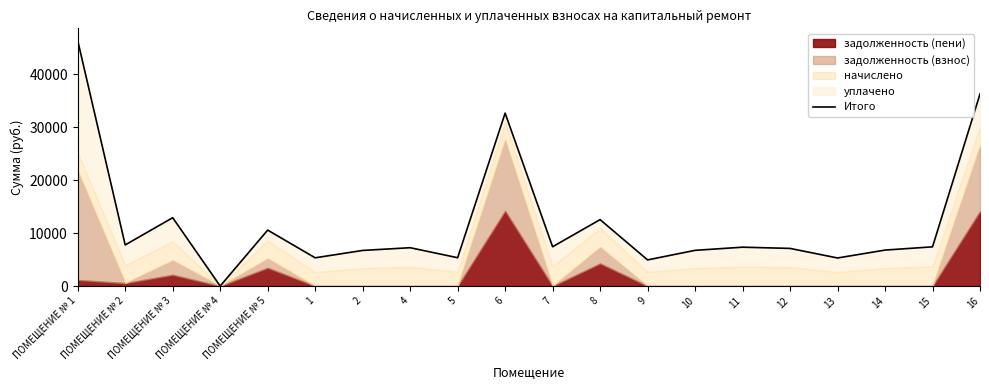

Rank the categories by value from lowest to highest.

ПОМЕЩЕНИЕ № 4, 9, 13, 1, 5, 2, 10, 14, 12, 4, 11, 15, 7, ПОМЕЩЕНИЕ № 2, ПОМЕЩЕНИЕ № 5, 8, ПОМЕЩЕНИЕ № 3, 6, 16, ПОМЕЩЕНИЕ № 1